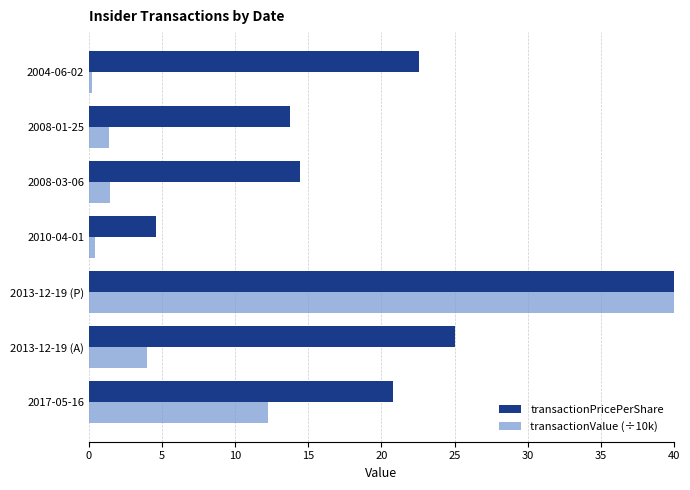

Which series has the largest total across all categories?

transactionPricePerShare